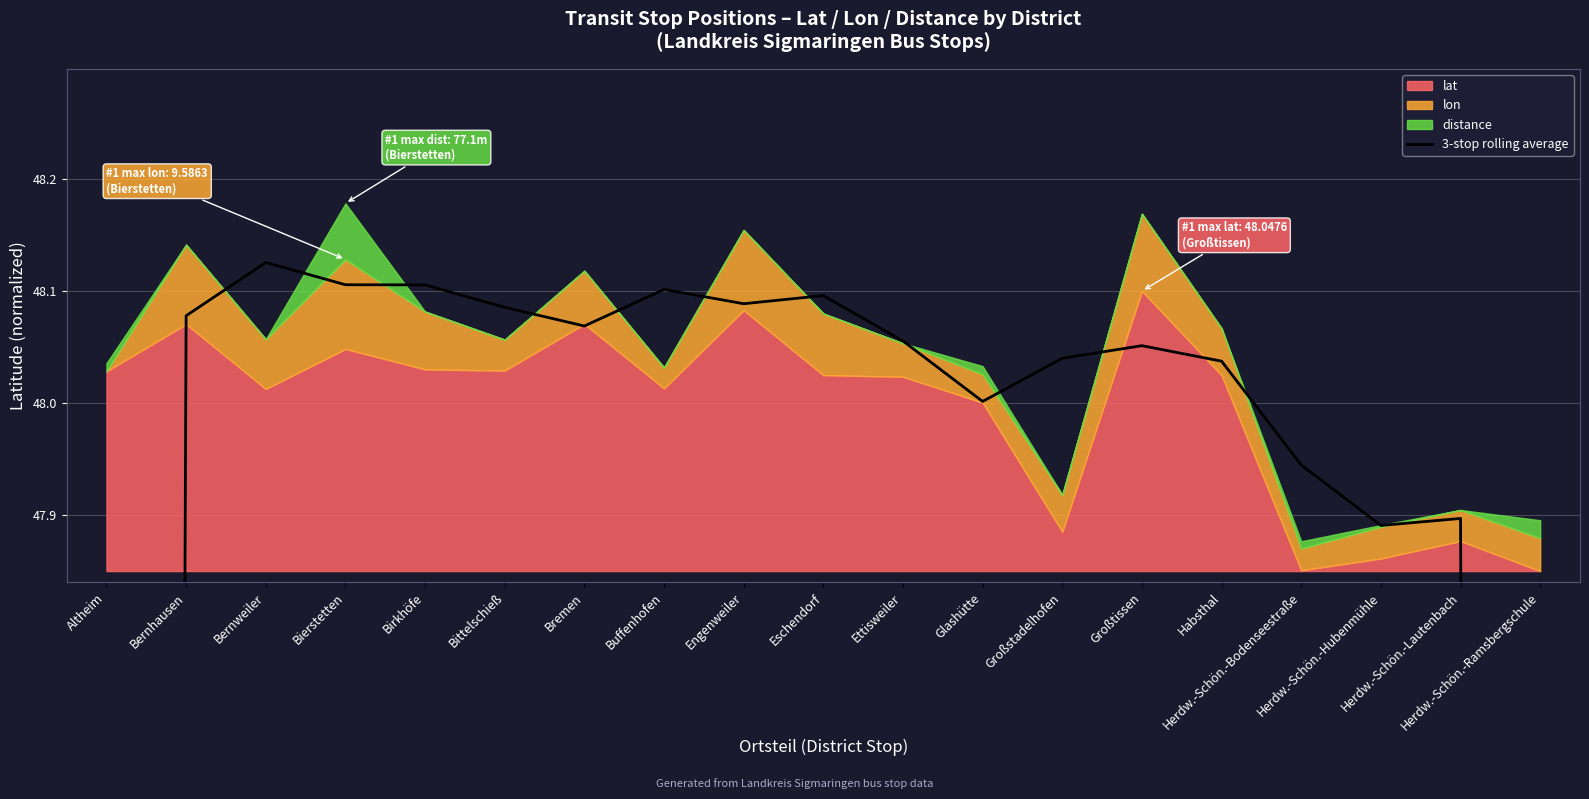

What is the approximate value at Großtissen?

48.1